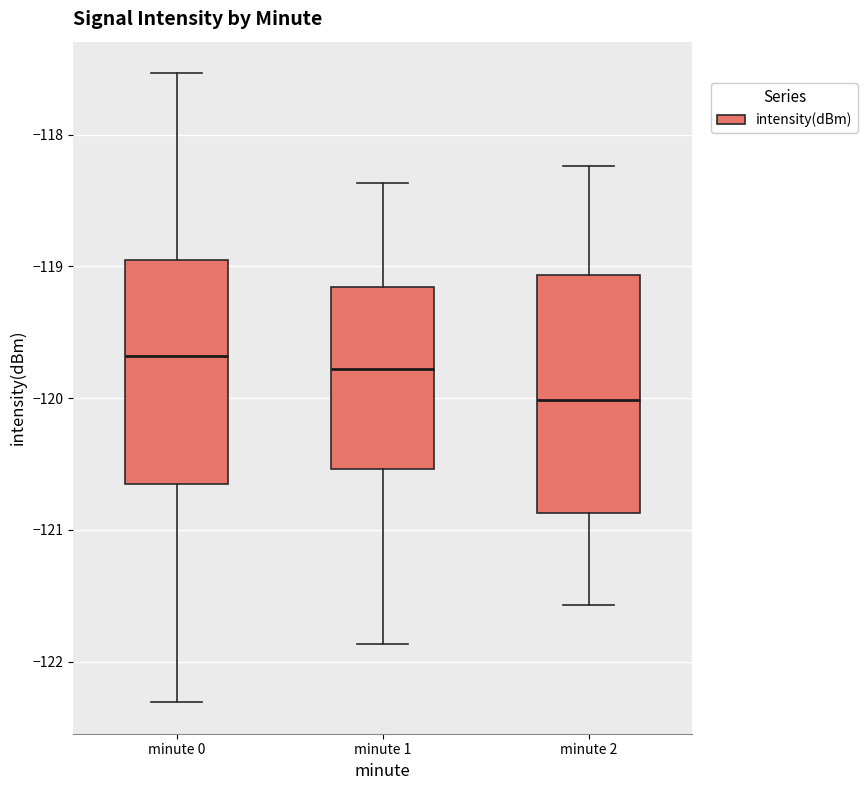

Reading left to right, read every box against the y-axis: the position of its median line, the range the box covers, and the ends of its whiskers. The values are not printed on the chart, so give them approximately, as read against the axis.

minute 0: median -119.7, box -120.6 to -119.0, whiskers -122.3 to -117.5
minute 1: median -119.8, box -120.5 to -119.2, whiskers -121.9 to -118.4
minute 2: median -120.0, box -120.9 to -119.1, whiskers -121.6 to -118.2